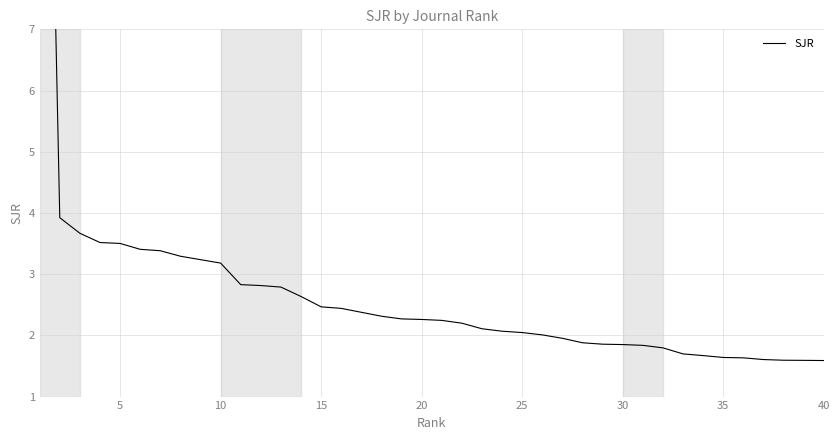

What is the difference between the second highest and minimum values?

2.3